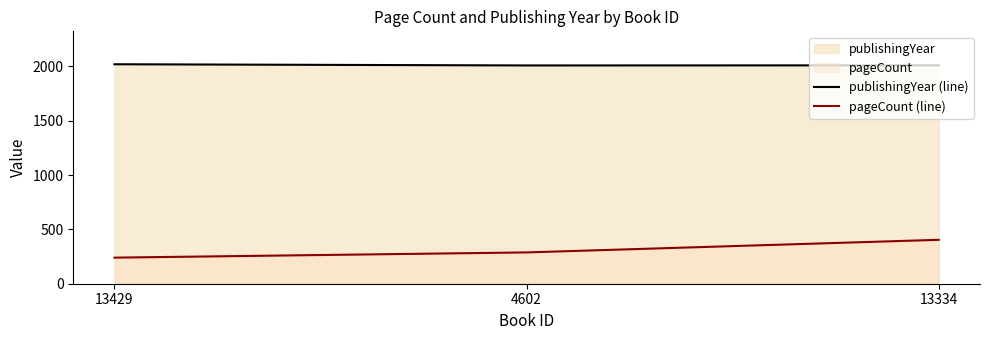

Which has a higher value, 4602 or 13429?

13429